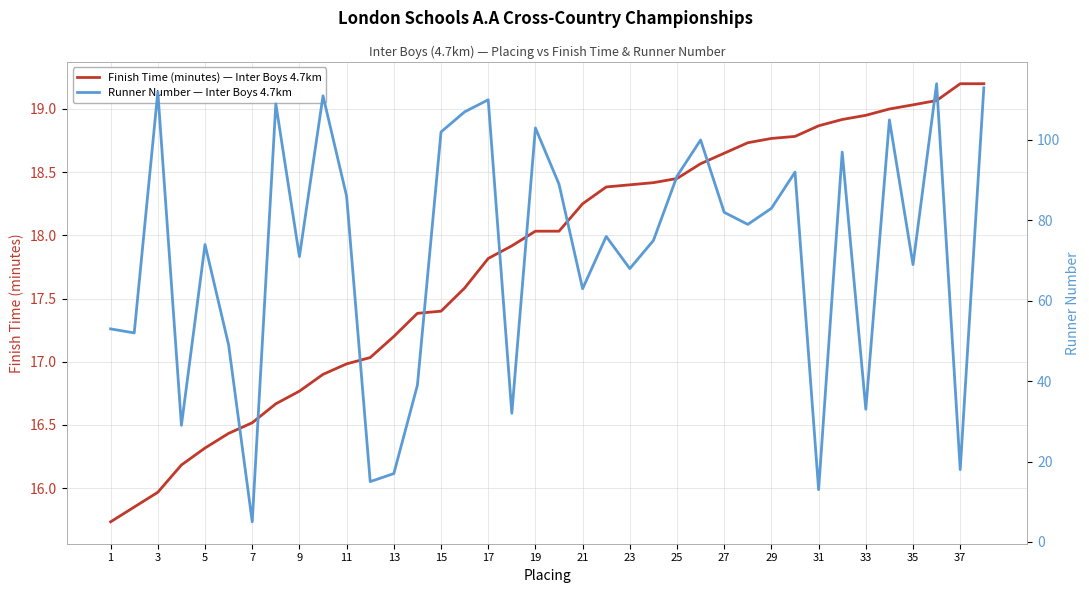

True or false: Runner Number — Inter Boys 4.7km and Finish Time (minutes) — Inter Boys 4.7km cross at least once.

True